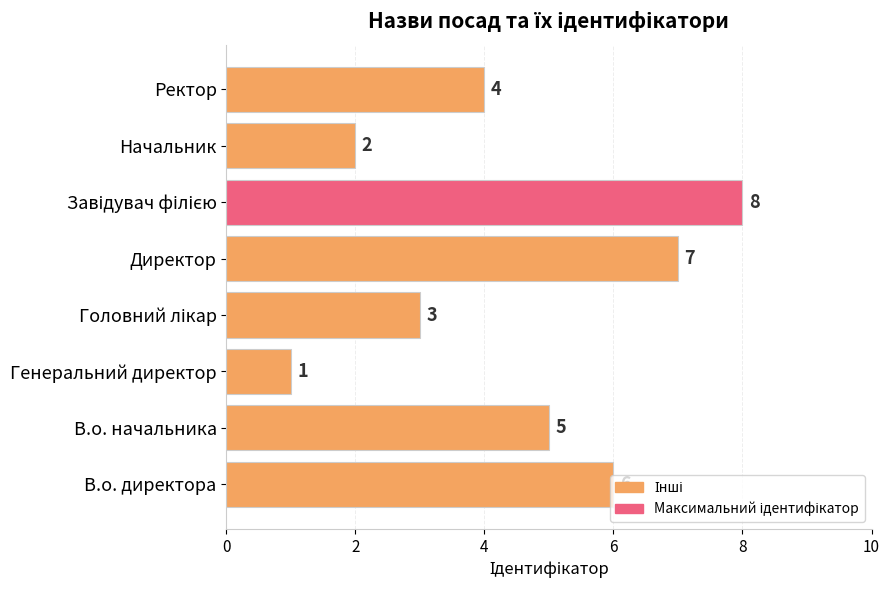

What is the minimum value shown in the chart?

1